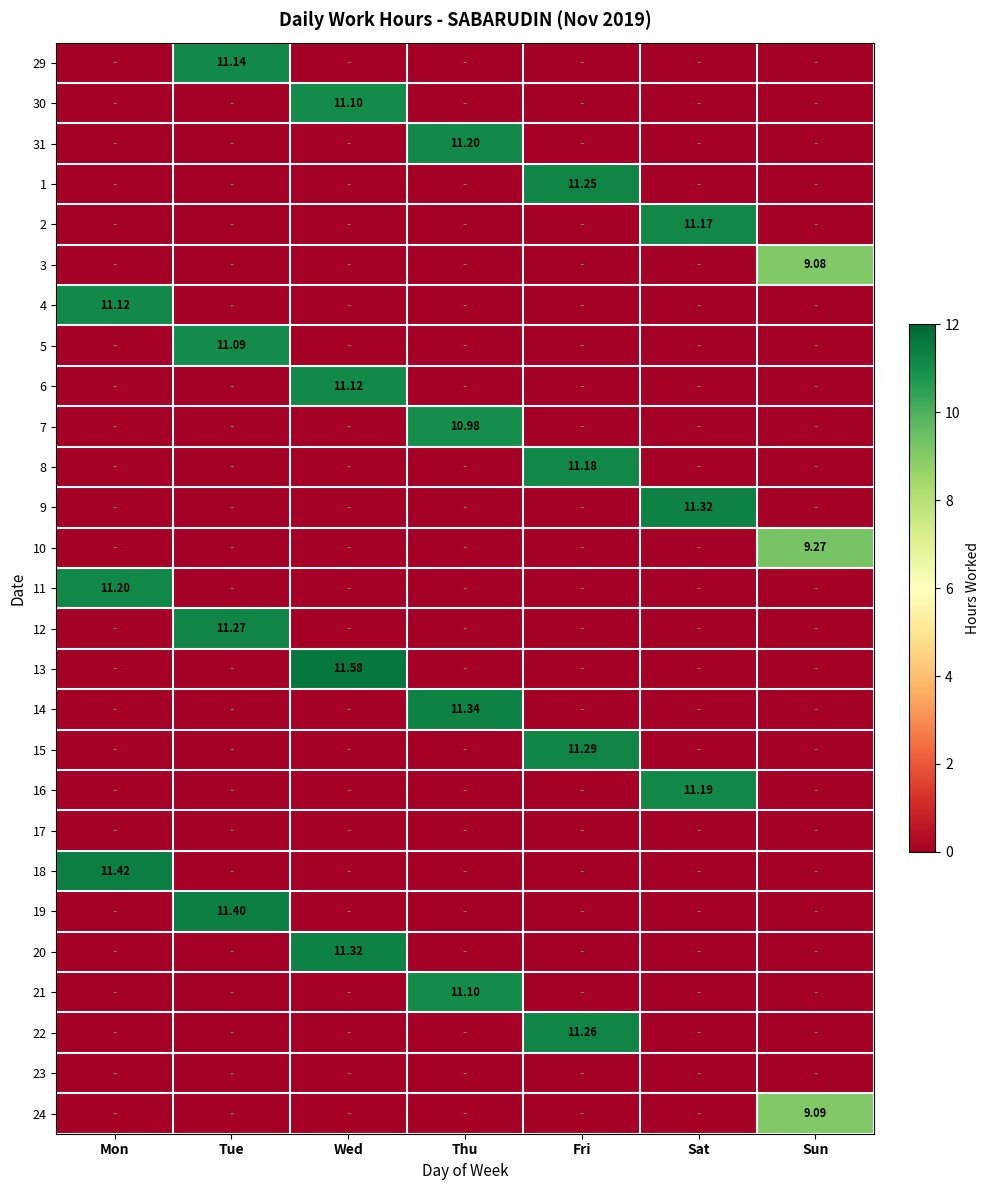

List the series in order of their peak value, lowest first.

17, 23, 3, 24, 10, 7, 5, 30, 21, 4, 6, 29, 2, 8, 16, 31, 11, 1, 22, 12, 15, 9, 20, 14, 19, 18, 13